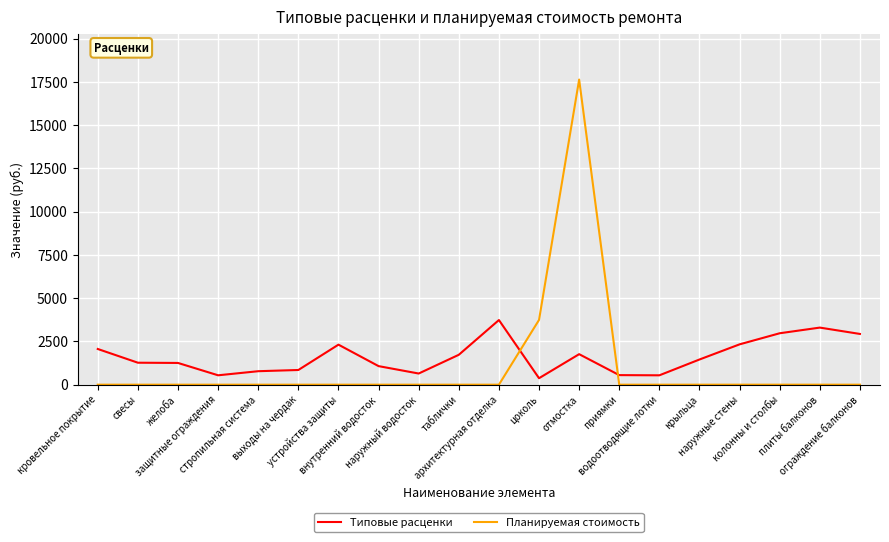

List the series in order of their peak value, highest first.

Планируемая стоимость, Типовые расценки